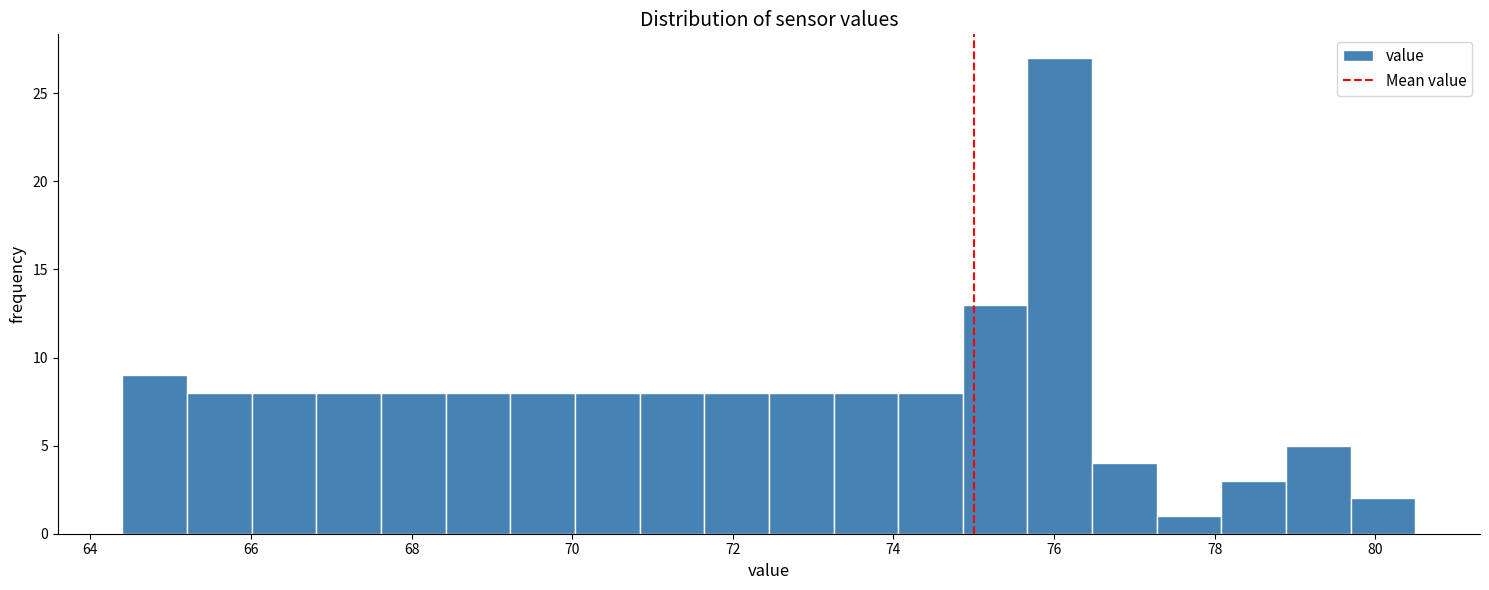

Reading left to right, list every bar in this chart as the range it spans on the x-axis followed by its height. Neither the bar edges nor the heights are printed on the chart, so give them approximately, as read against the axes.

64.4 to 65.2: 9
65.2 to 66.0: 8
66.0 to 66.8: 8
66.8 to 67.6: 8
67.6 to 68.4: 8
68.4 to 69.2: 8
69.2 to 70.0: 8
70.0 to 70.8: 8
70.8 to 71.6: 8
71.6 to 72.4: 8
72.4 to 73.2: 8
73.2 to 74.0: 8
74.0 to 74.8: 8
74.8 to 75.6: 13
75.6 to 76.4: 27
76.4 to 77.2: 4
77.2 to 78.0: 1
78.0 to 78.8: 3
78.8 to 79.6: 5
79.6 to 80.6: 2